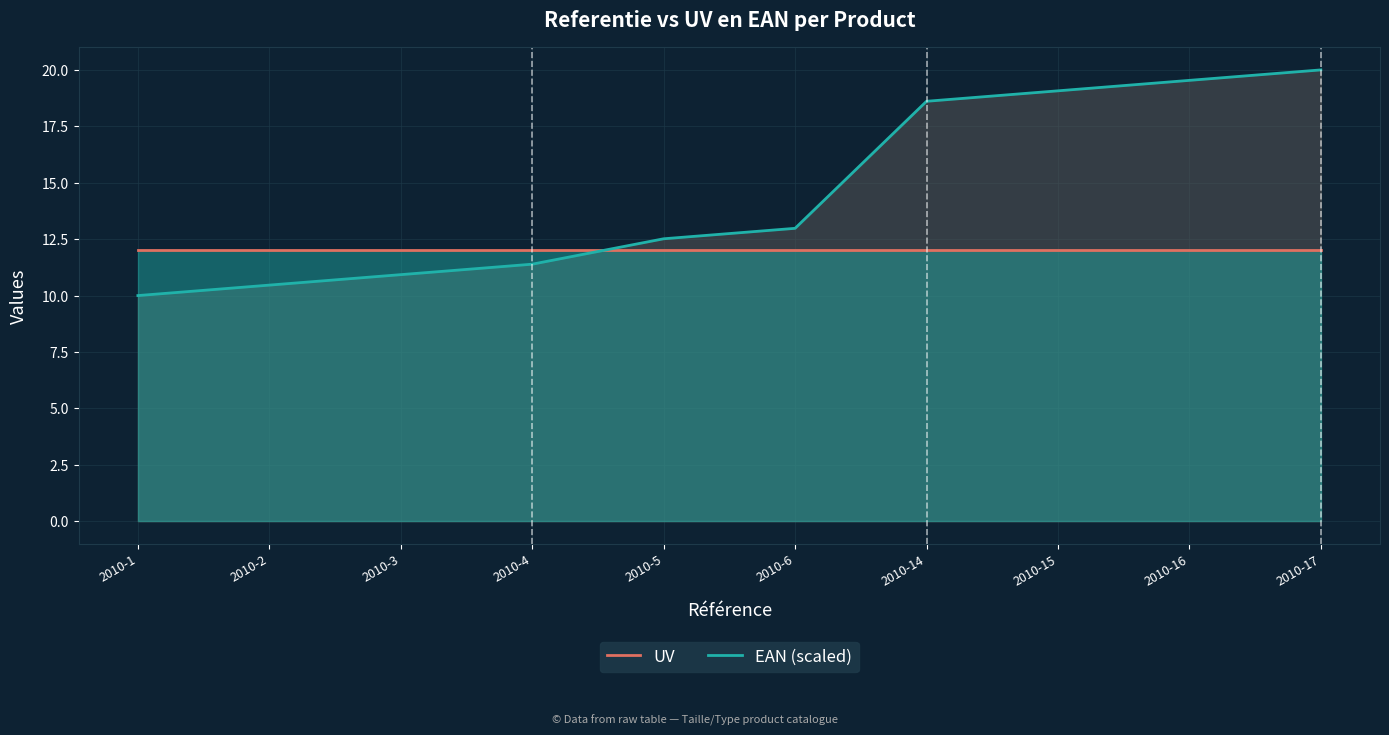

Between which two adjacent categories do UV and EAN (scaled) first intersect?

2010-4 and 2010-5